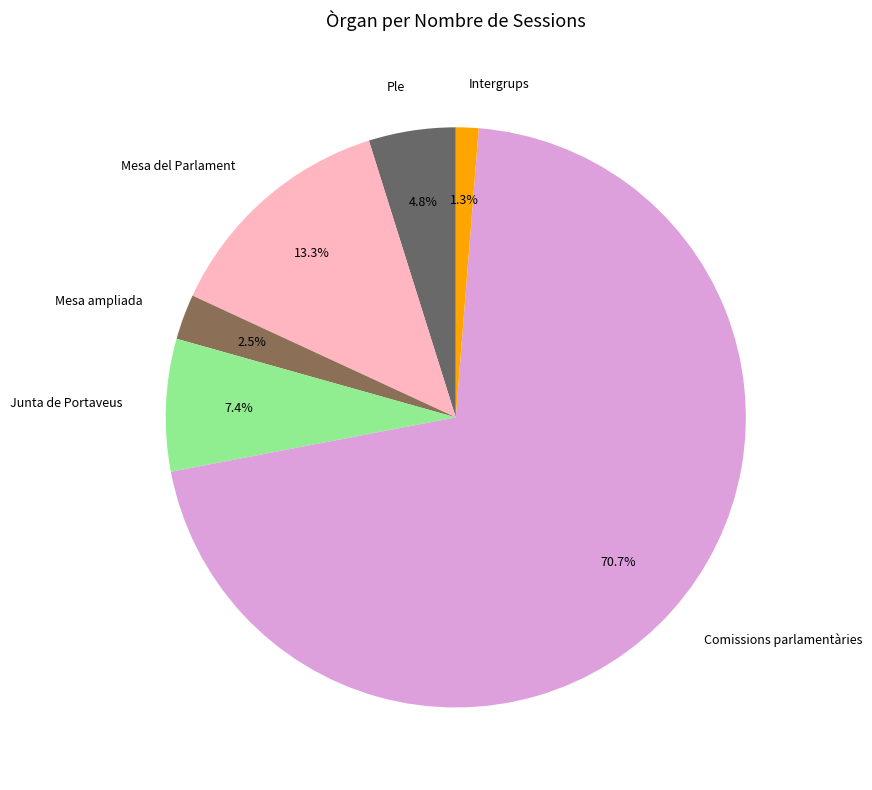

Does any single category account for the majority?

Yes